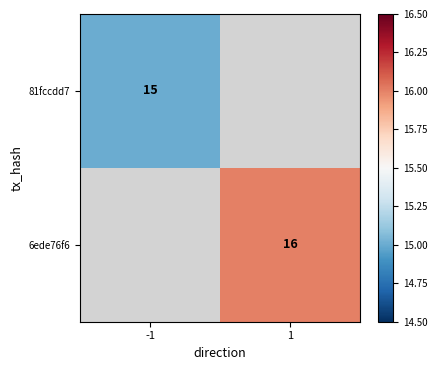

True or false: 6ede76f6 has a value of 16 at 1.

True